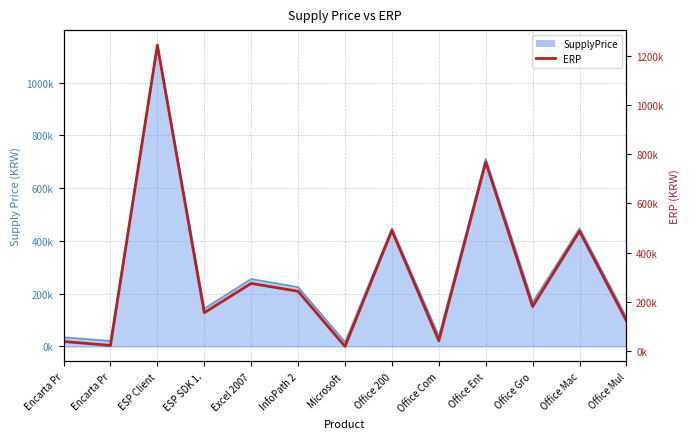

The chart shows a value of 487000 at Office Mac. True or false?

True